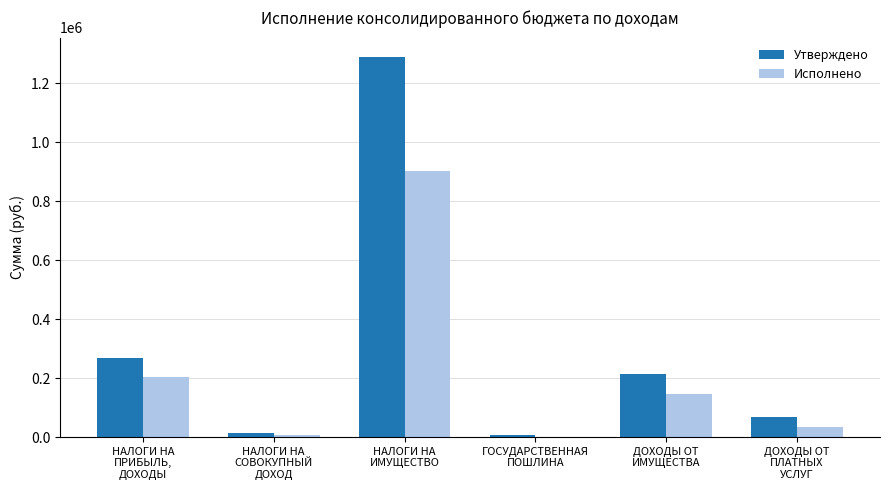

At which label does Утверждено first exceed 213000?

НАЛОГИ НА
ПРИБЫЛЬ,
ДОХОДЫ